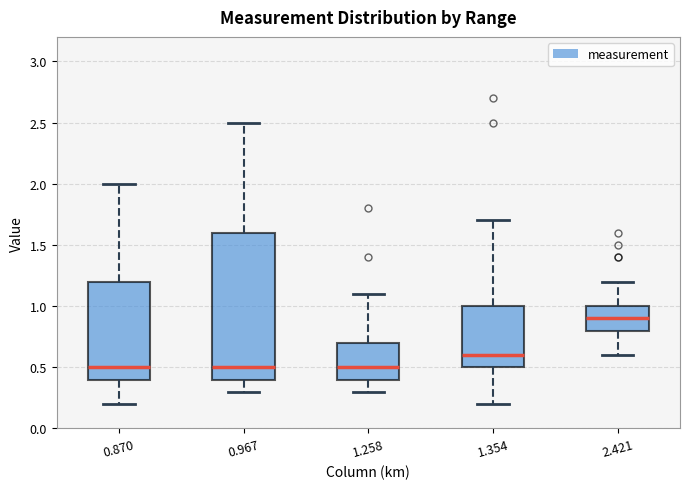

Comparing the boxes themselves (not the whiskers), which one is the tallest?

0.967